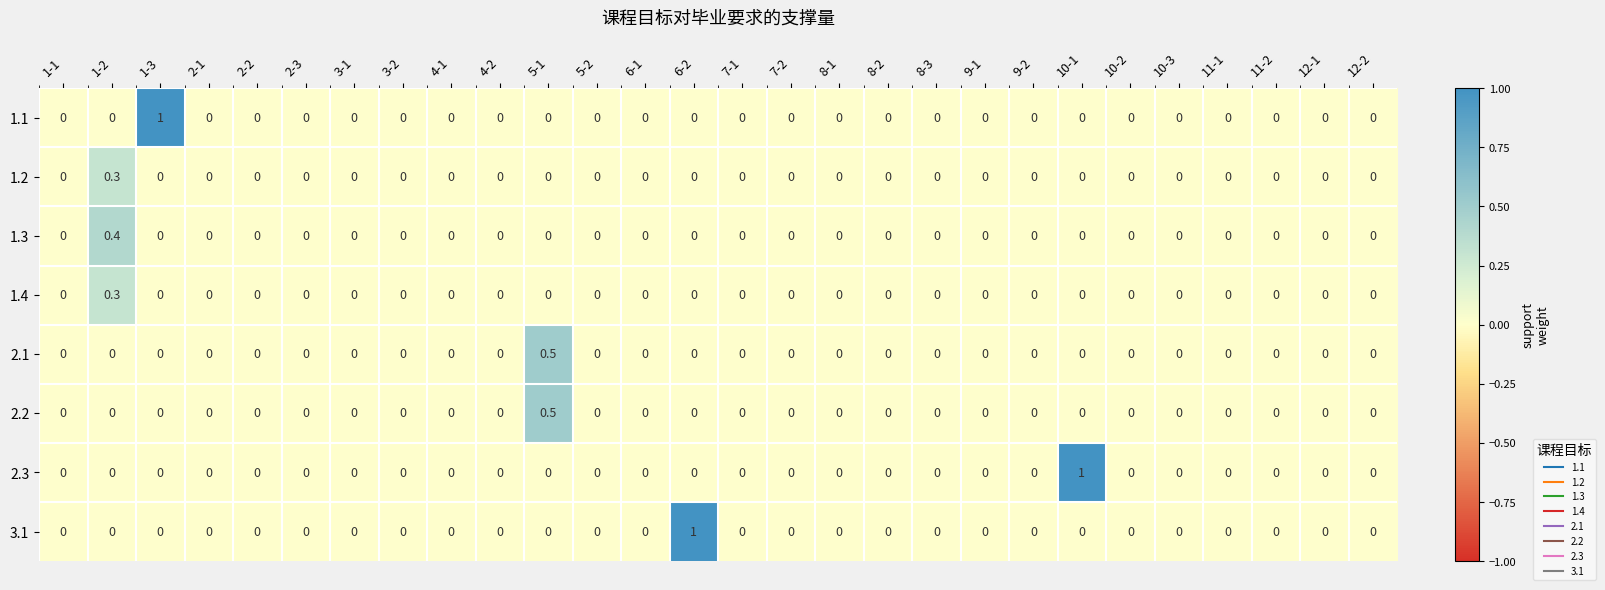

What is the difference between the maximum and minimum values in the 1.3 series?

0.4